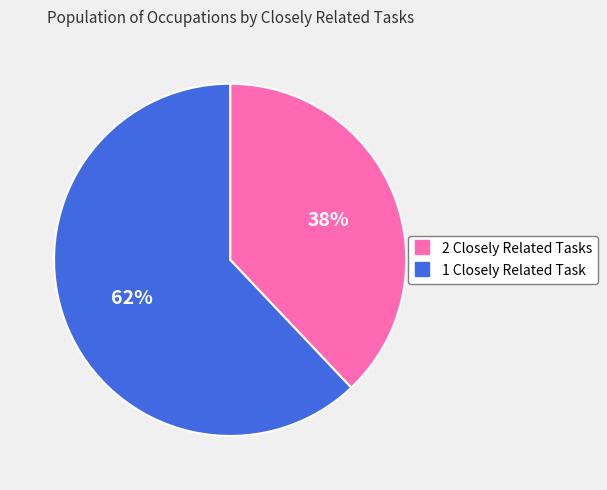

Is there a majority slice in this chart?

Yes